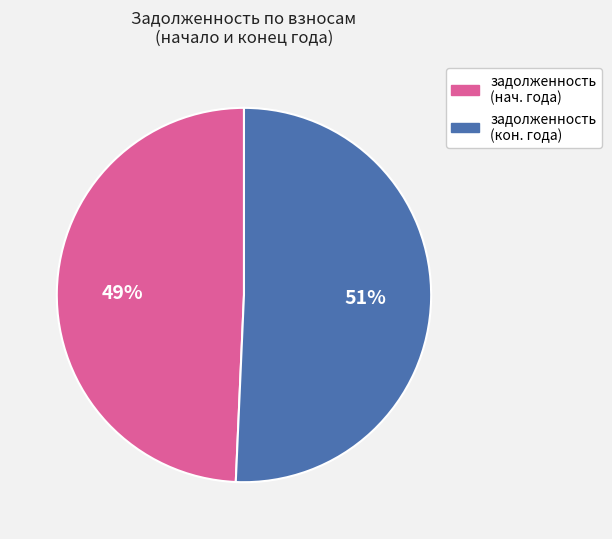

To the nearest percent, what is the average slice percentage?

50%